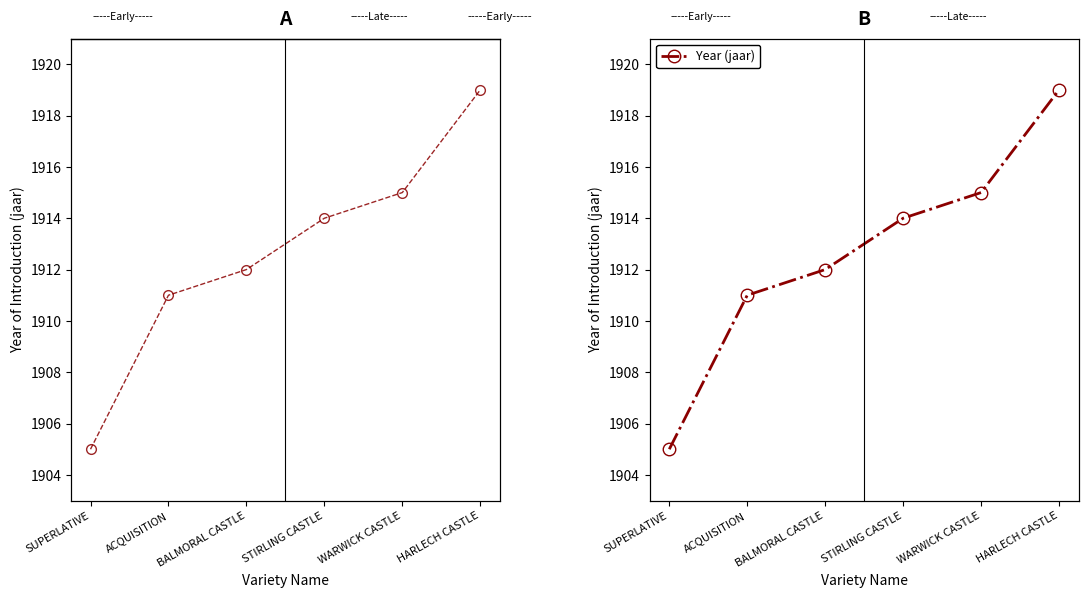

How many data points are less than 1914?

3